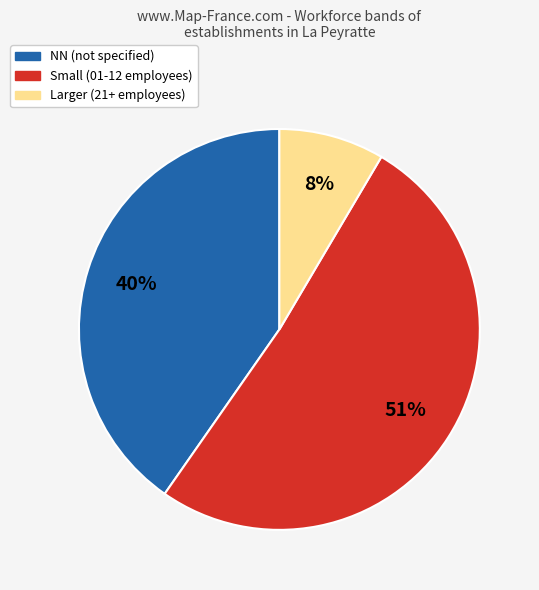

Count the number of slices in the pie.

3